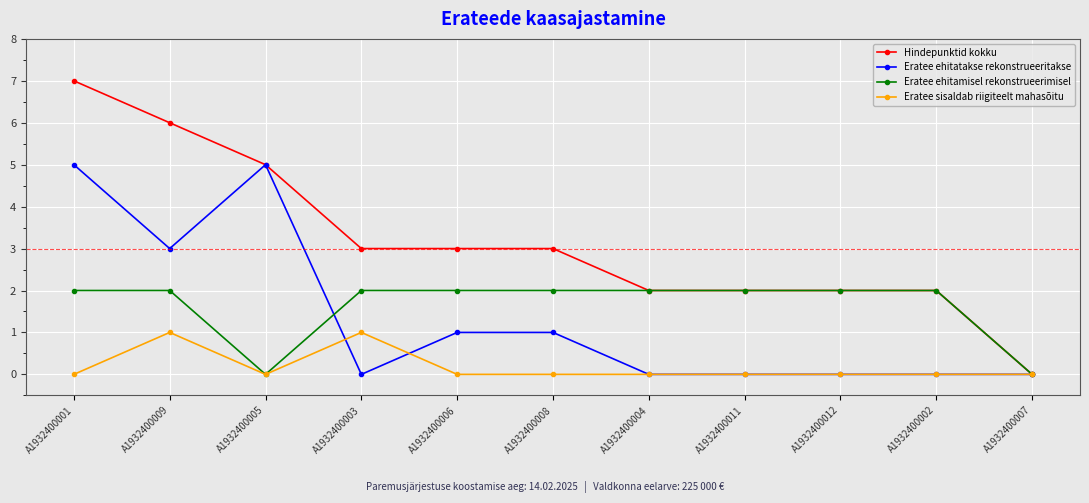

How many lines are shown in the chart?

4